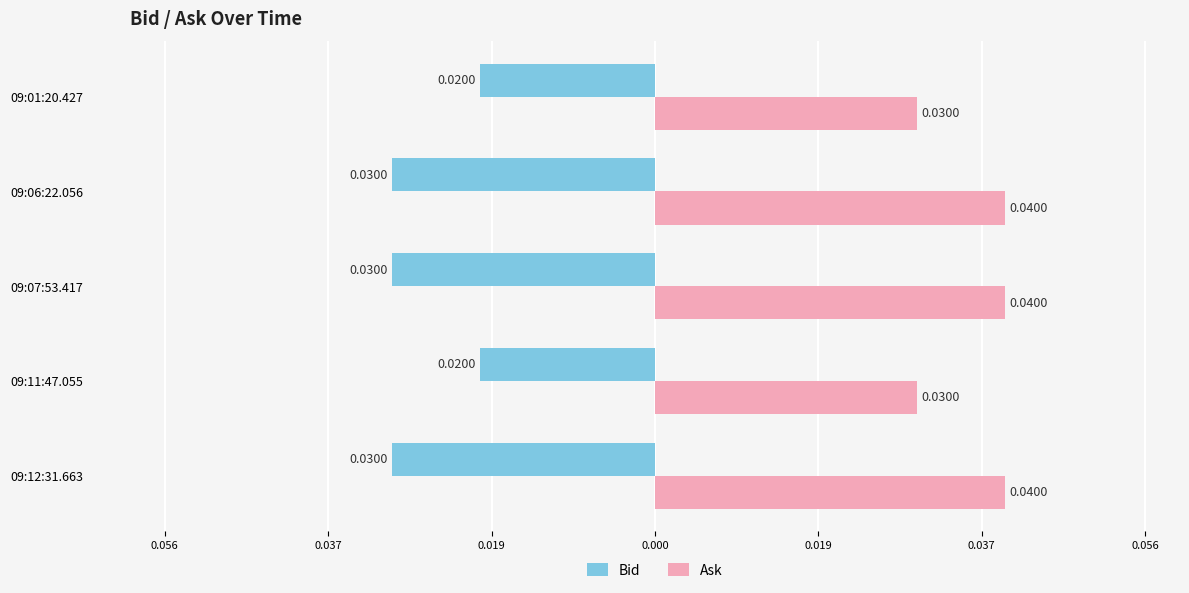

What are all the series names shown in the legend?

Bid, Ask